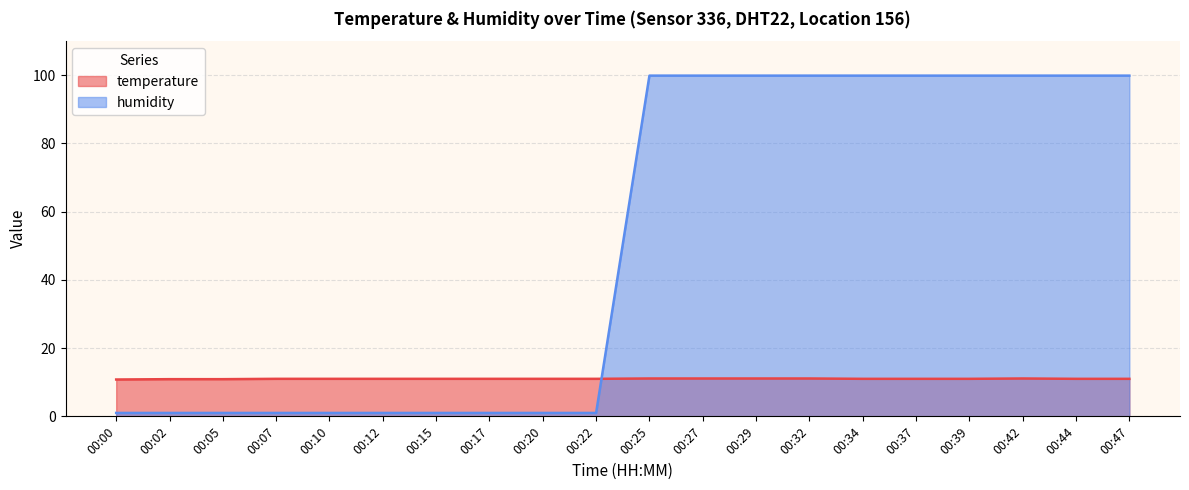

Count the number of categories in the chart.

20